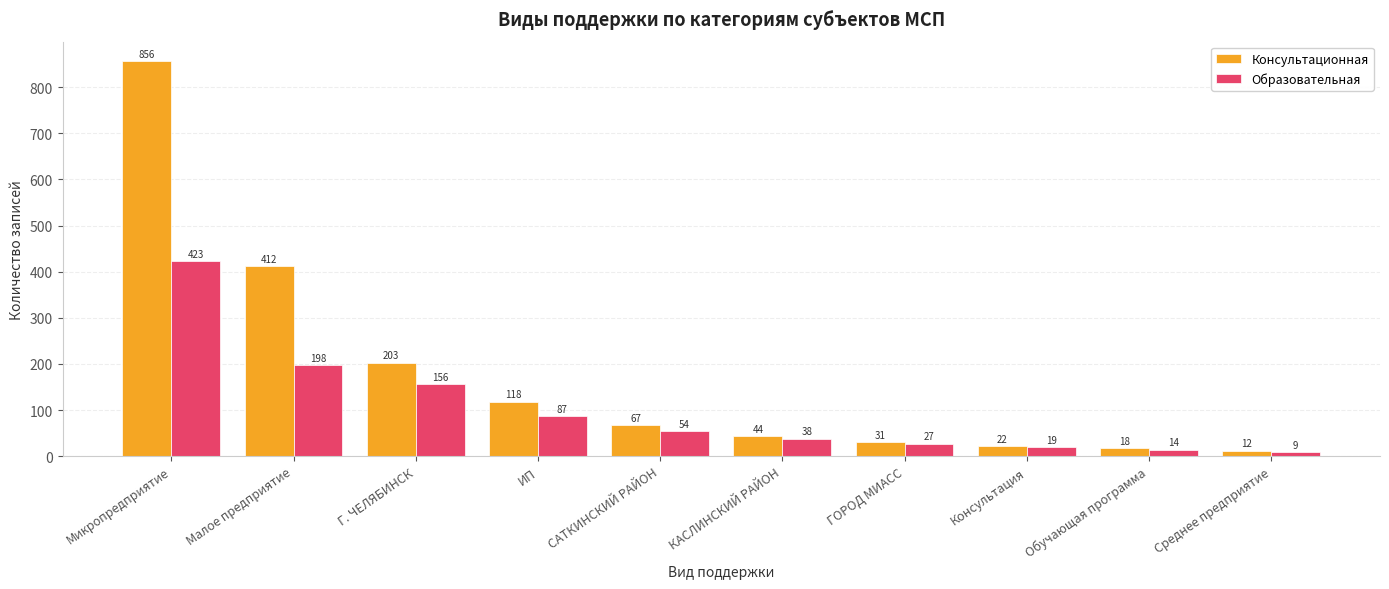

Which series changed the most between САТКИНСКИЙ РАЙОН and ГОРОД МИАСС?

Консультационная